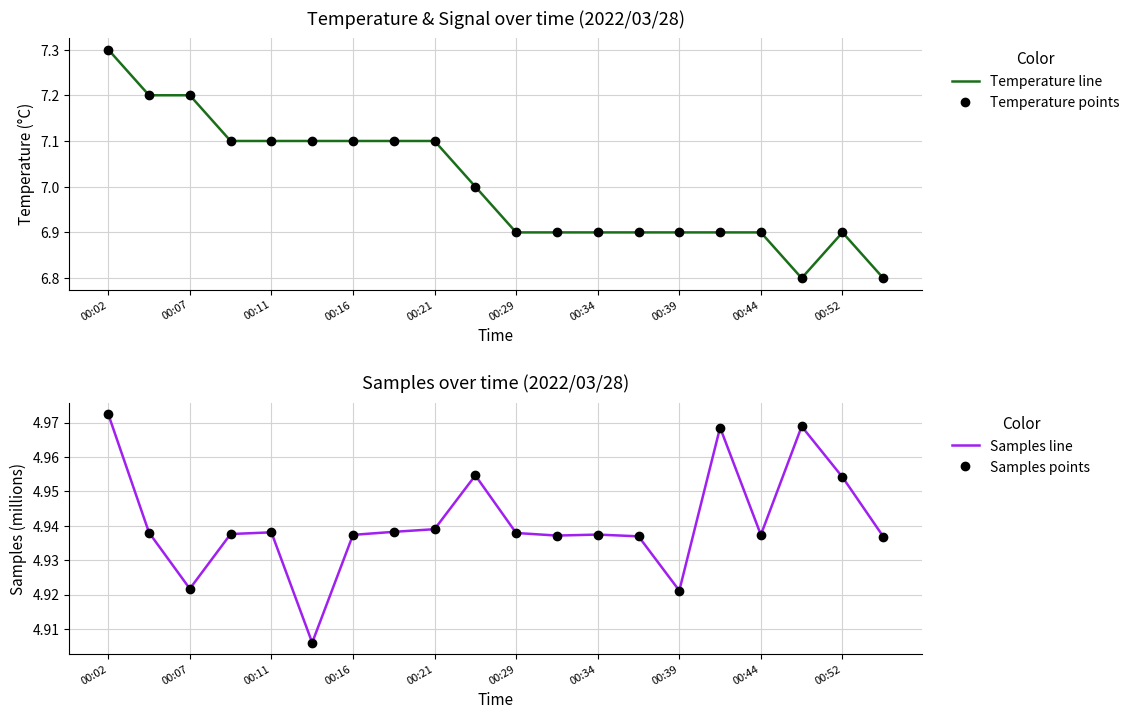

True or false: Temperature line and Samples points cross at least once.

False